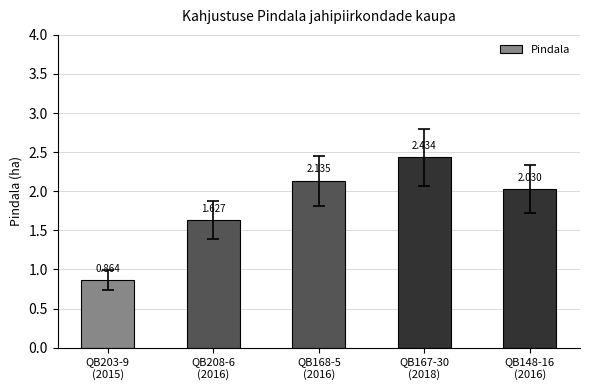

What value does the data have at QB168-5
(2016)?

2.1